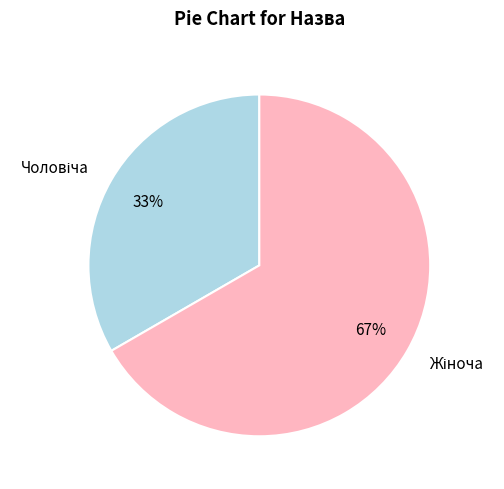

How many slices are in this pie chart?

2